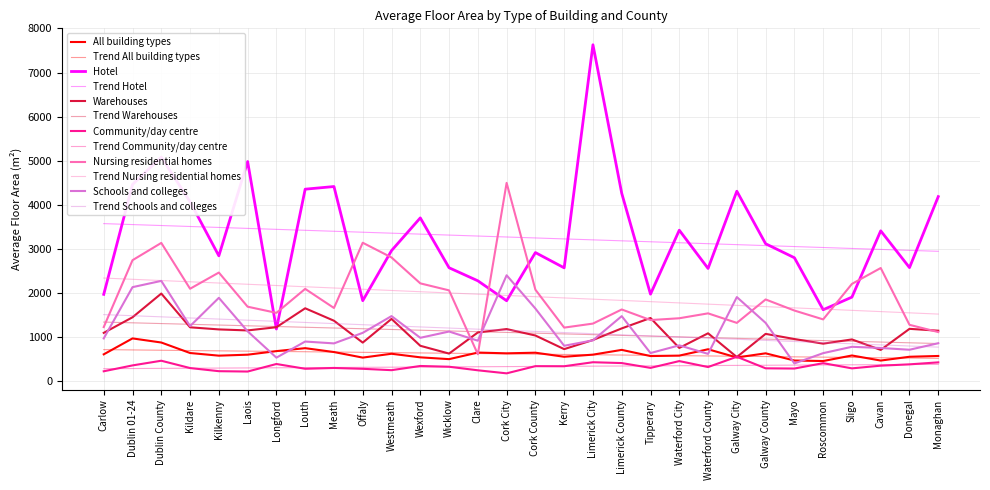

In All building types, how many points are higher than both neighbors (excluding endpoints)?

9